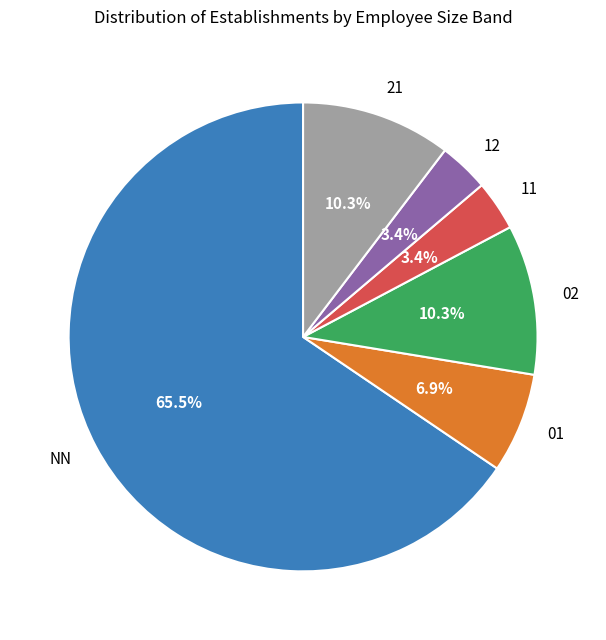

To the nearest percent, what percentage of the pie is 02?

10%